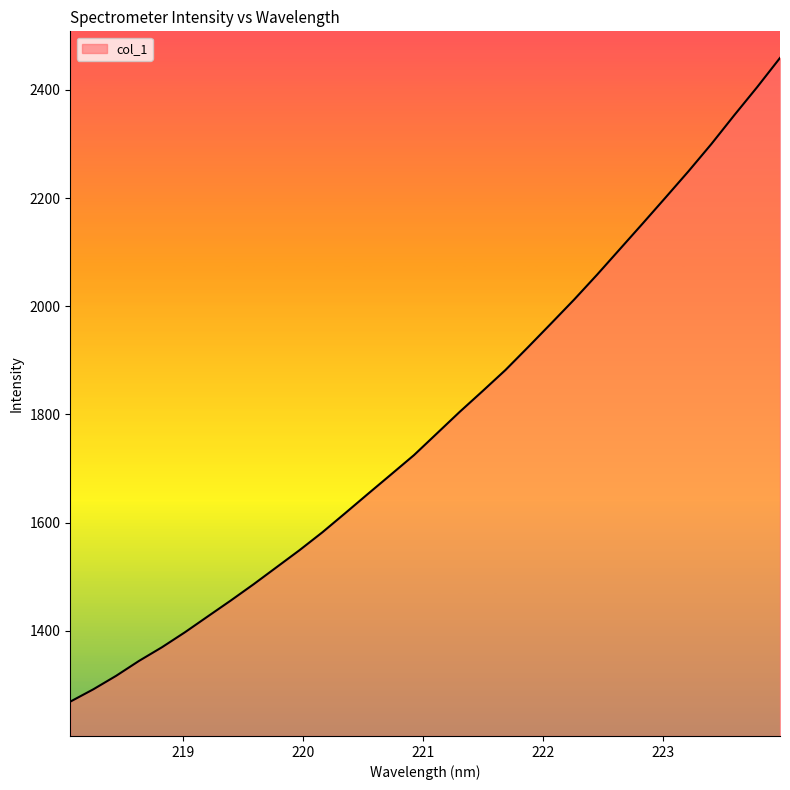

What is the minimum value shown in the chart?

1269.0